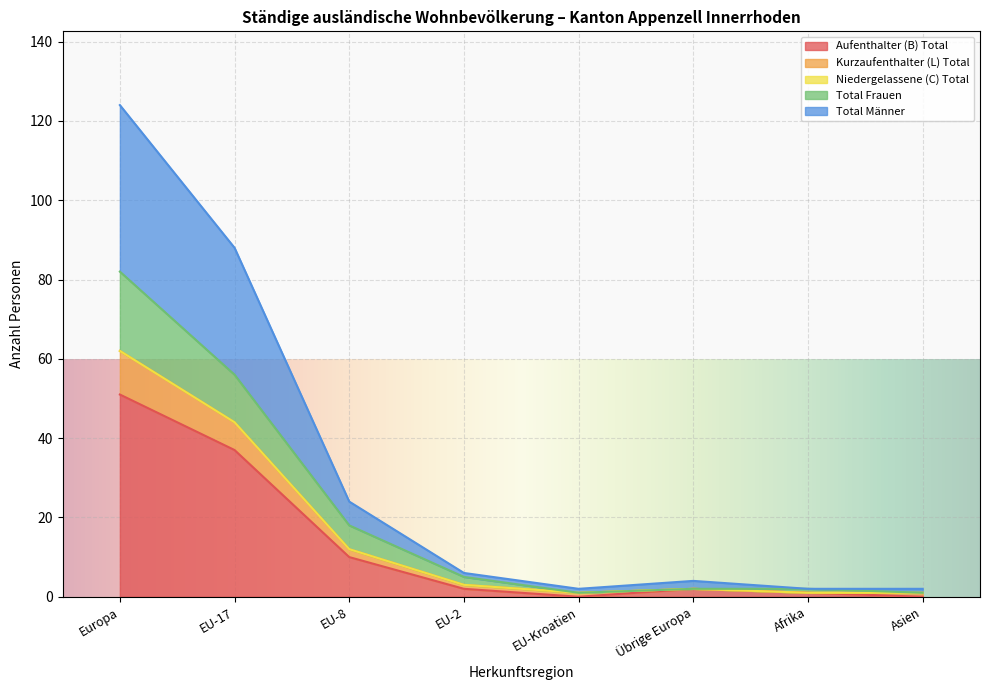

How many interior local valleys does the Kurzaufenthalter (L) Total series have?

1